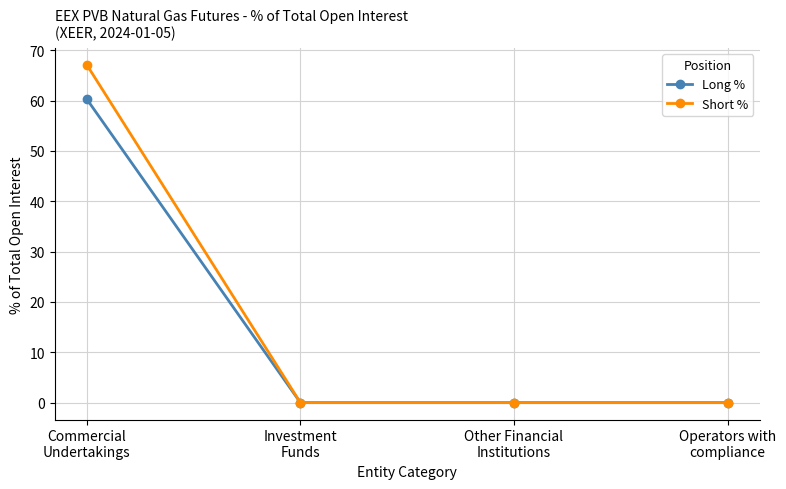

What is the greatest value displayed?

67.1